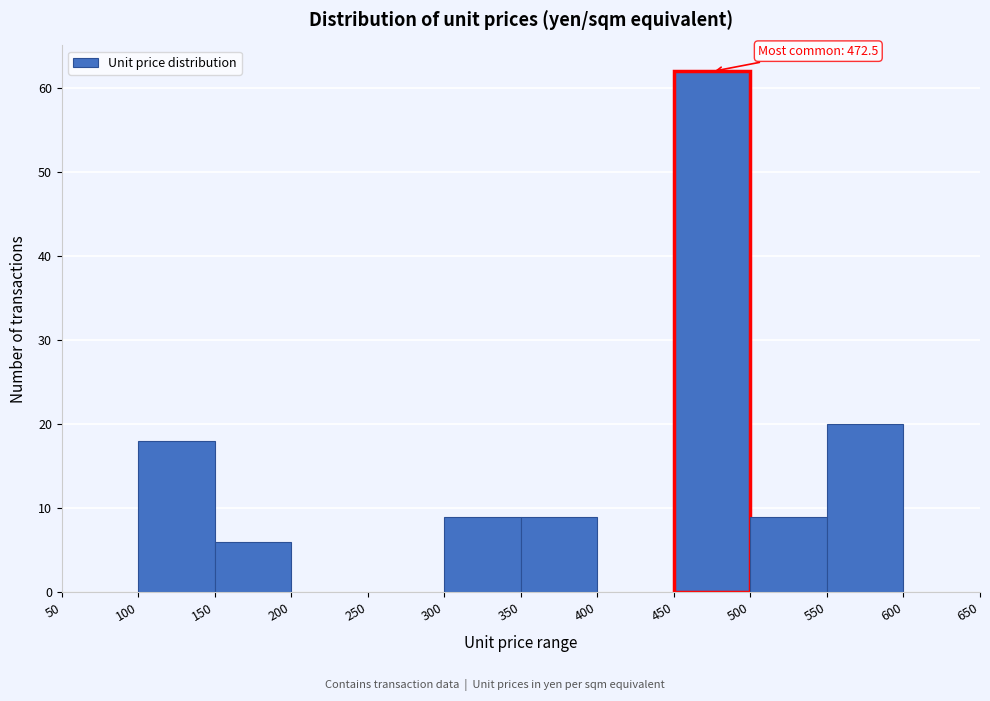

Which range on the x-axis has the tallest bar?

450 to 500